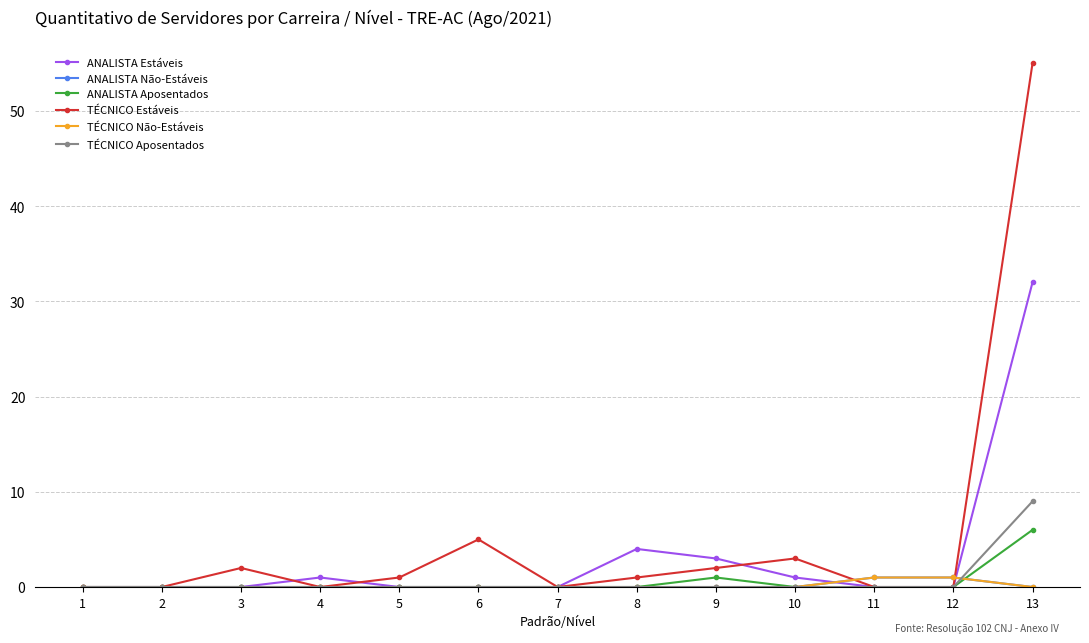

Which series changed the most between 6 and 13?

TÉCNICO Estáveis